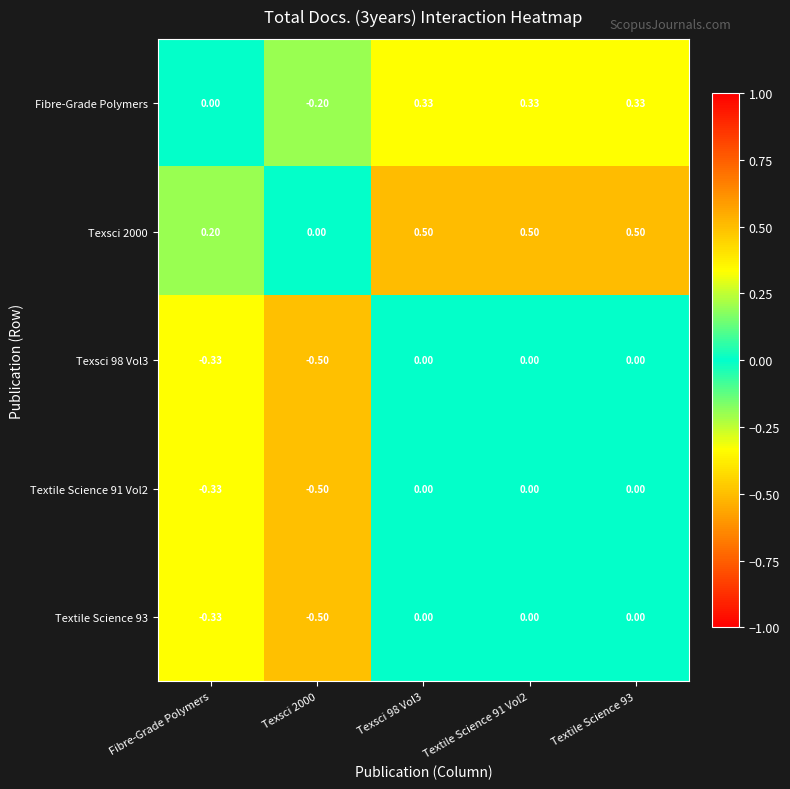

Which series changed the most between Texsci 2000 and Textile Science 93?

Fibre-Grade Polymers